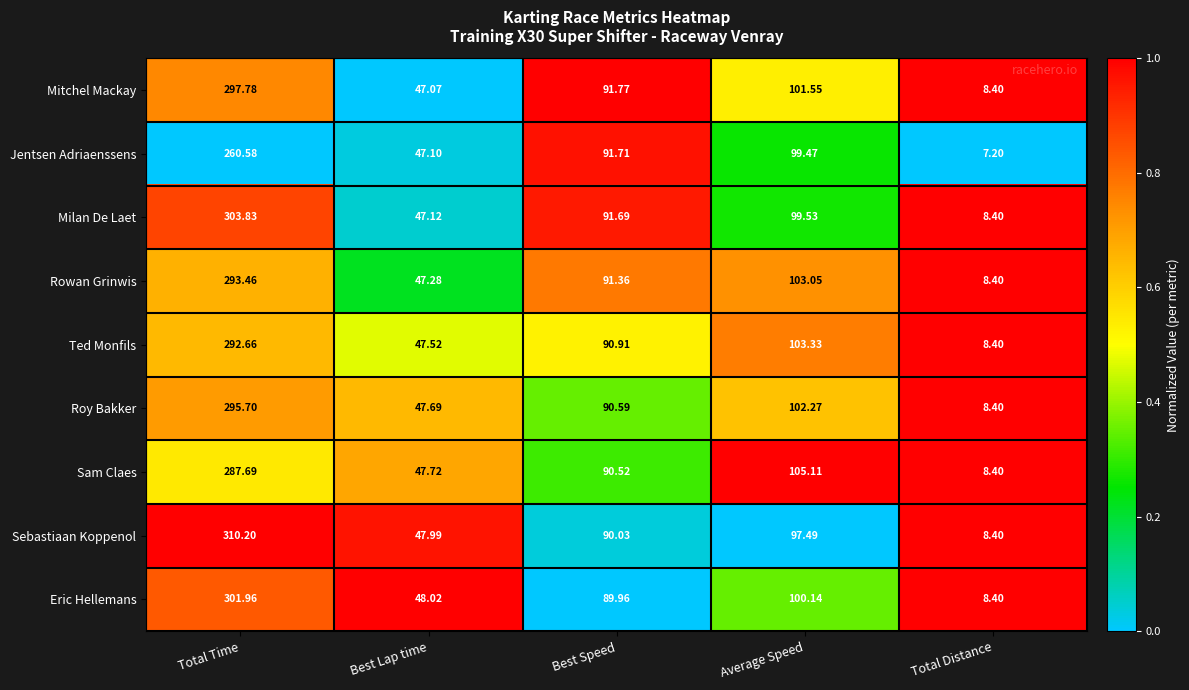

At which category is the sum across all series the highest?

Total Time